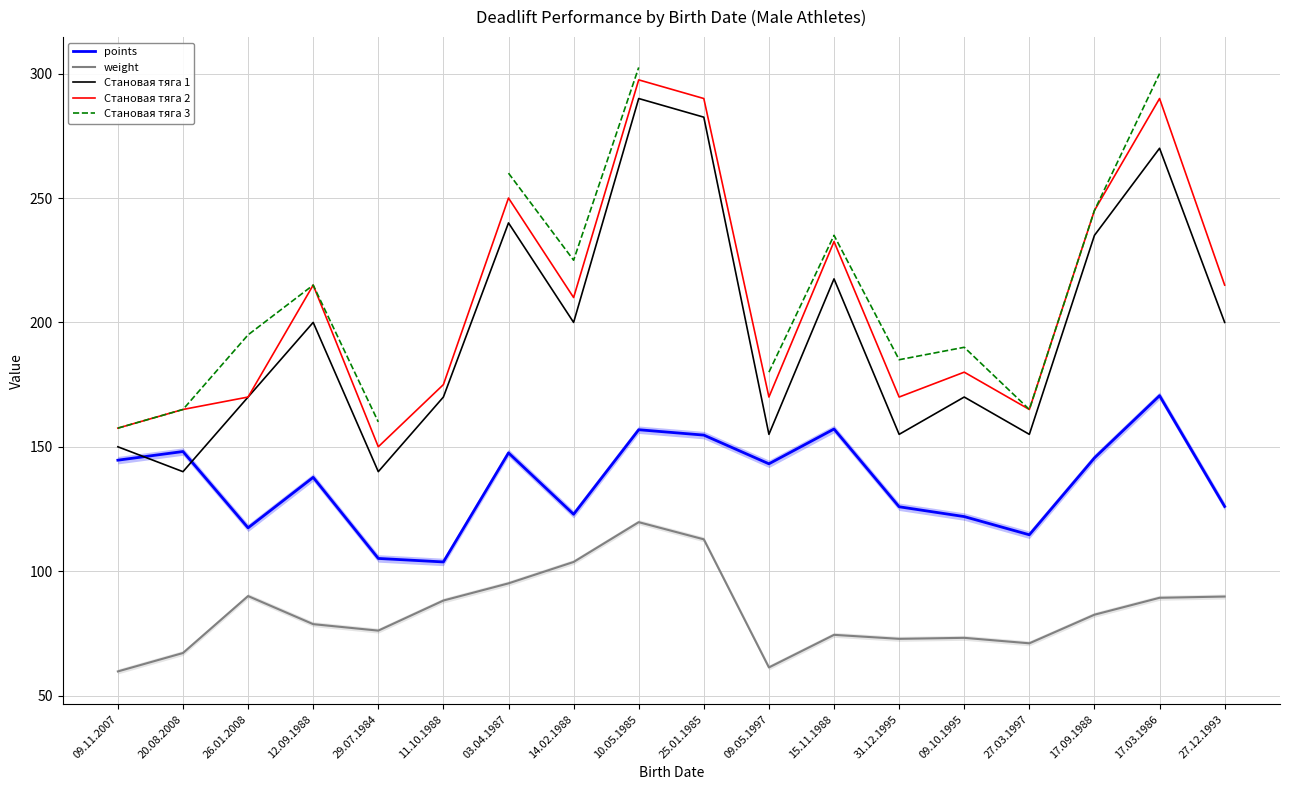

List the series in order of their peak value, highest first.

Становая тяга 3, Становая тяга 2, Становая тяга 1, points, weight